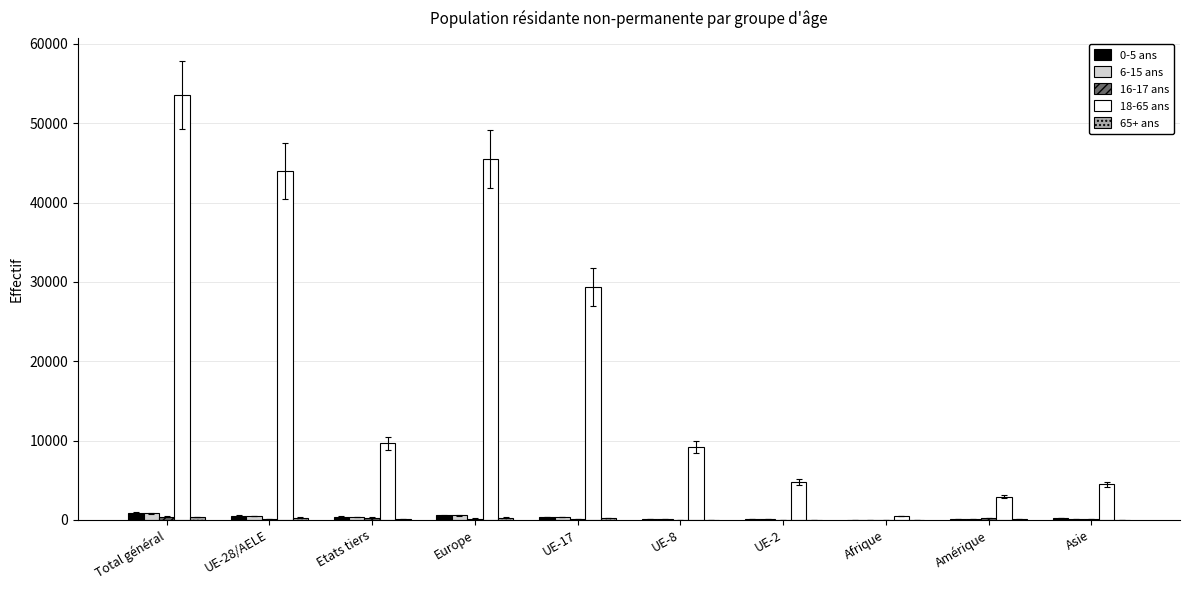

What is the maximum value shown in the chart?

53573